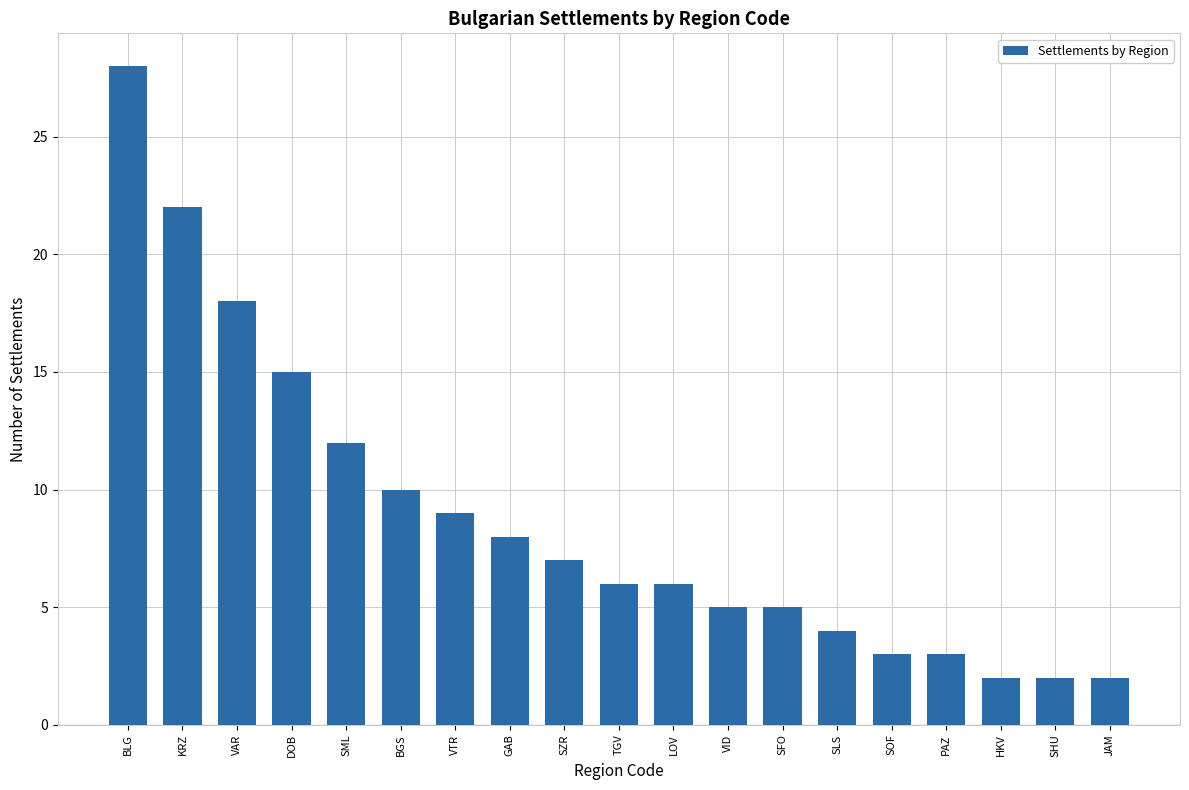

How many bars are there in total?

19